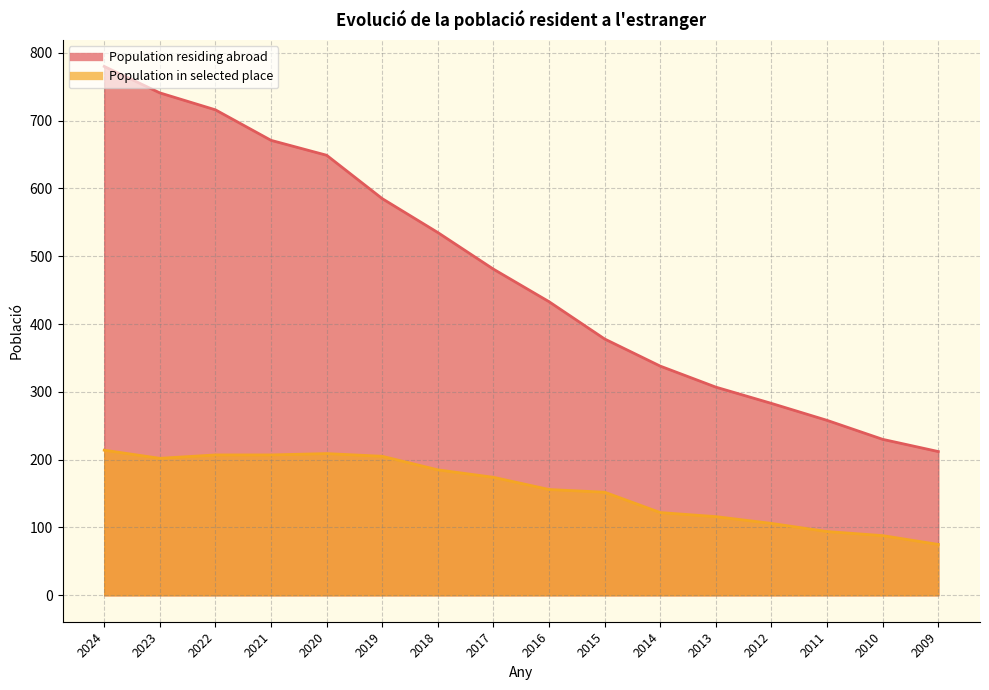

Does the chart have visible grid lines?

Yes